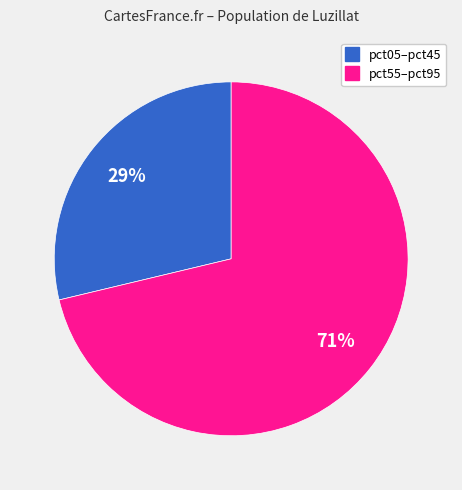

Is there any slice that represents more than half of the pie?

Yes